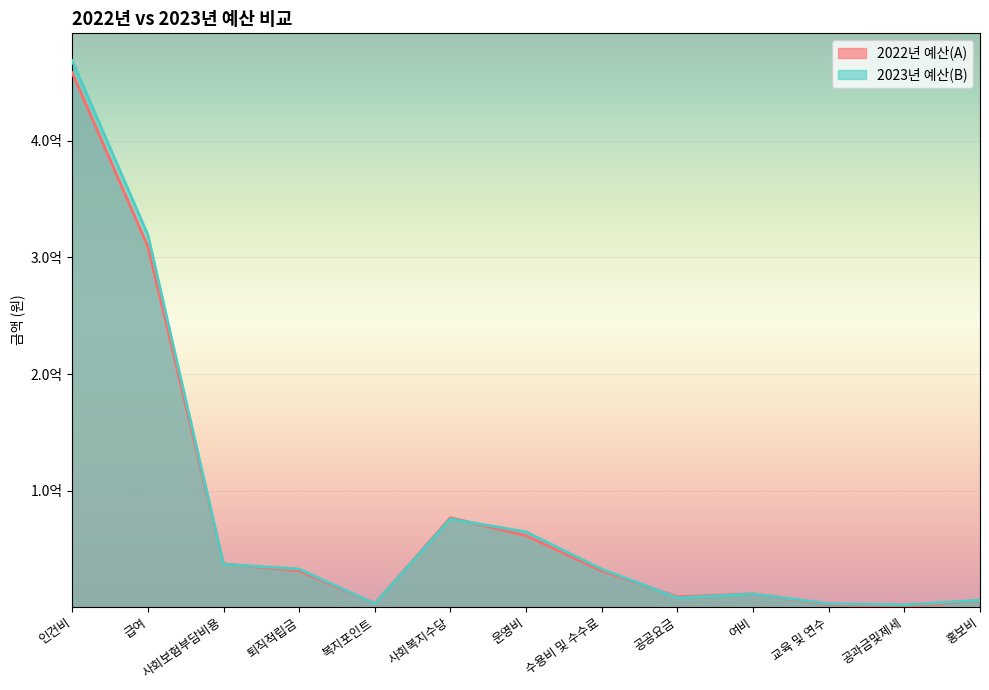

What is the label of the 13th point from the right?

인건비